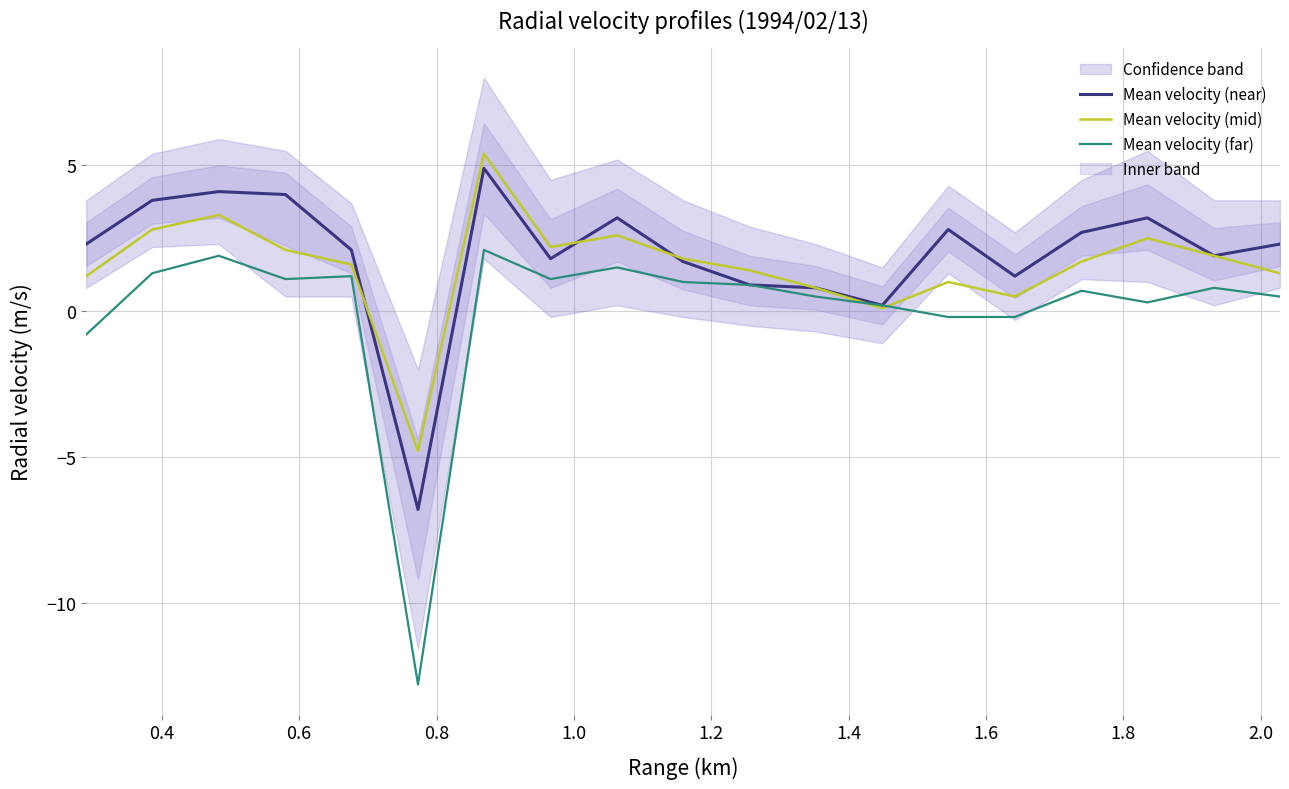

What is the maximum value for Mean velocity (mid)?

5.4